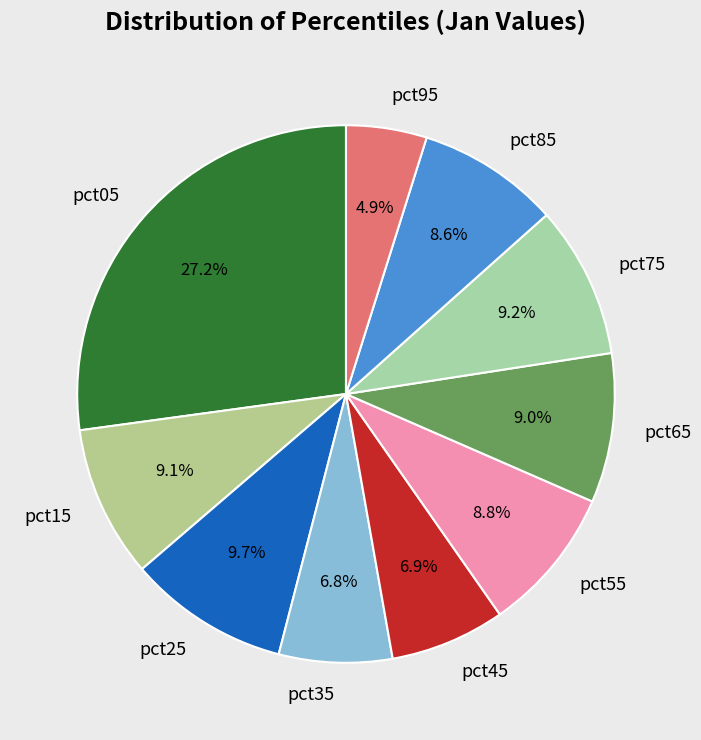

What is the smallest slice in the pie chart?

pct95